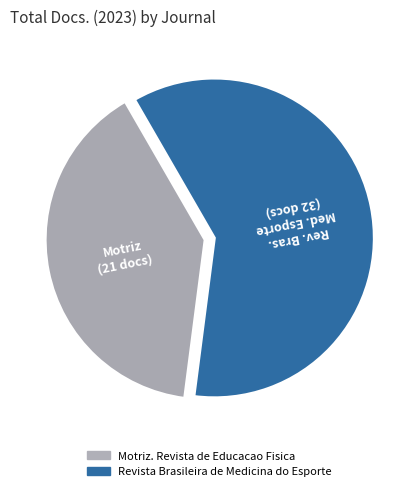

True or false: Revista Brasileira de Medicina do Esporte accounts for 60% of the total.

True